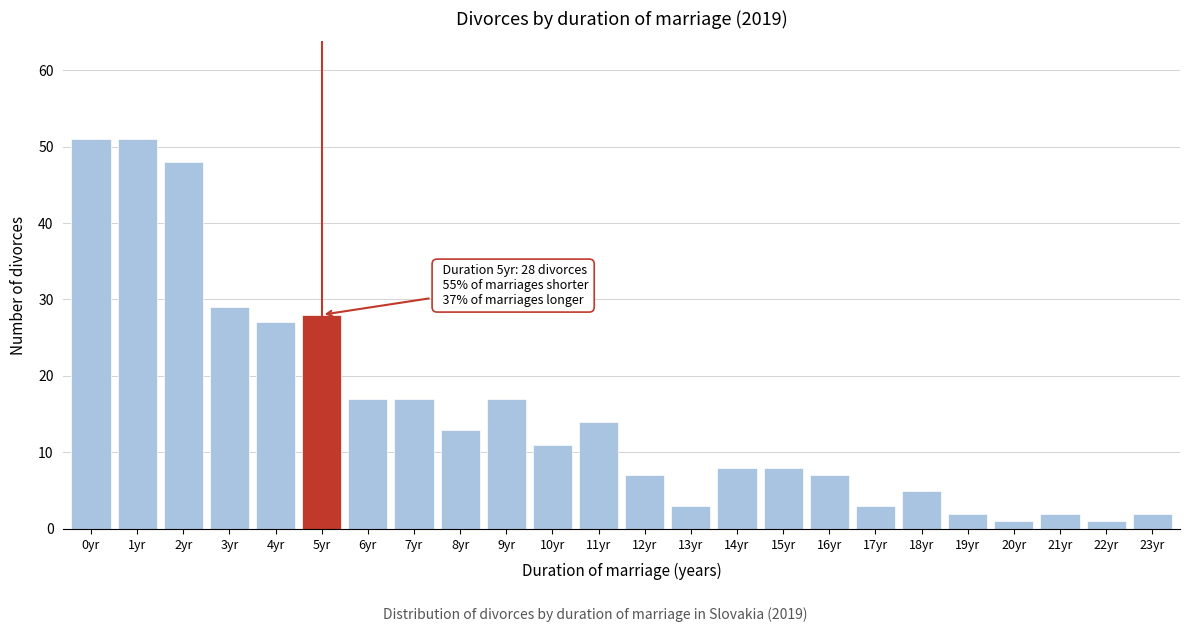

Reading left to right, extract all data points from this chart.

51	51	48	29	27	28	17	17	13	17	11	14	7	3	8	8	7	3	5	2	1	2	1	2